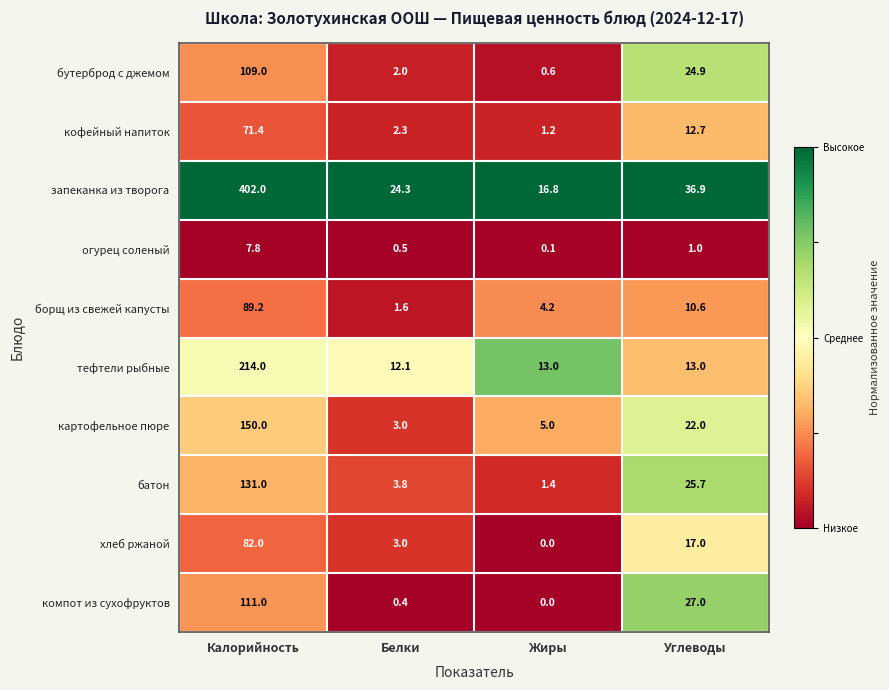

The батон series shows 1.4 at Жиры. True or false?

True